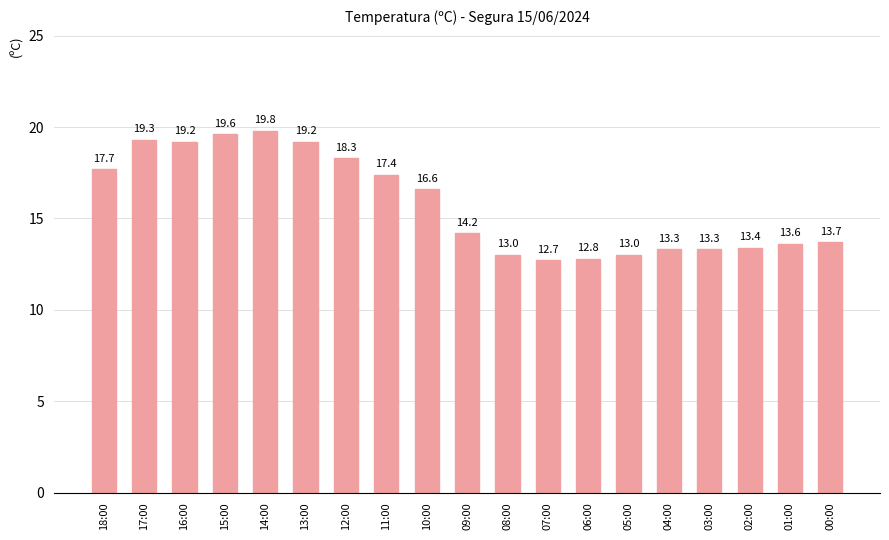

Reading left to right, what are all the values shown in this chart?

17.7	19.3	19.2	19.6	19.8	19.2	18.3	17.4	16.6	14.2	13.0	12.7	12.8	13.0	13.3	13.3	13.4	13.6	13.7